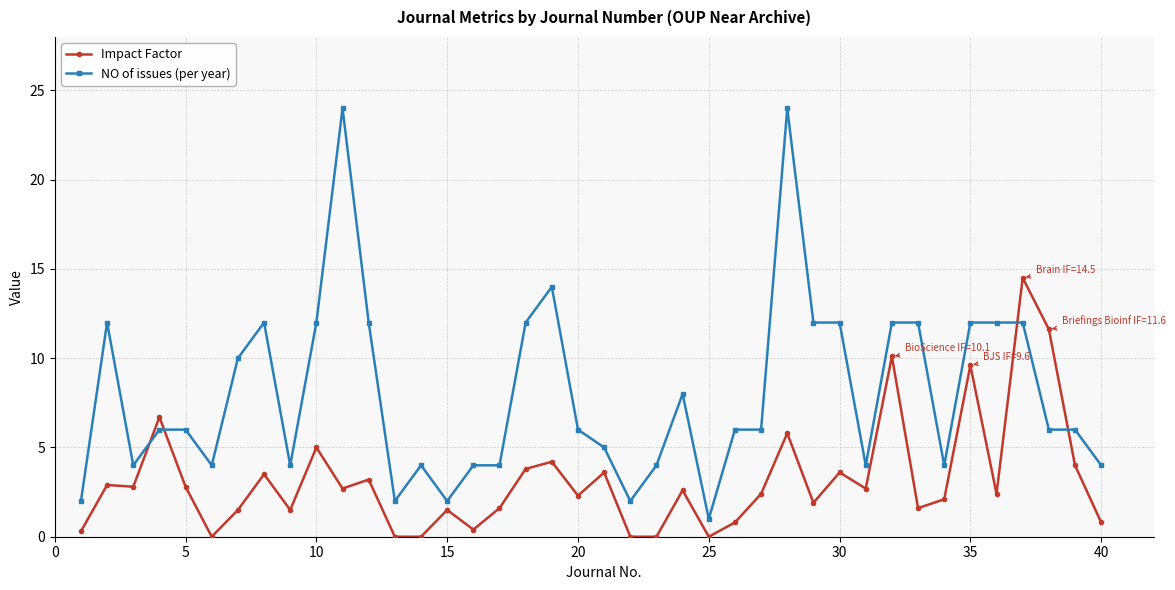

What are all the series names shown in the legend?

Impact Factor, NO of issues (per year)